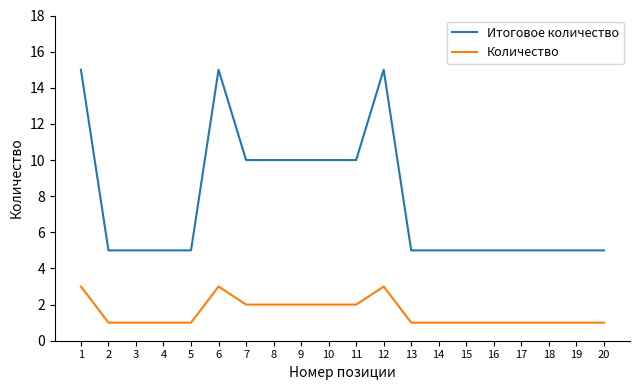

The Количество series shows 1 at 15. True or false?

True